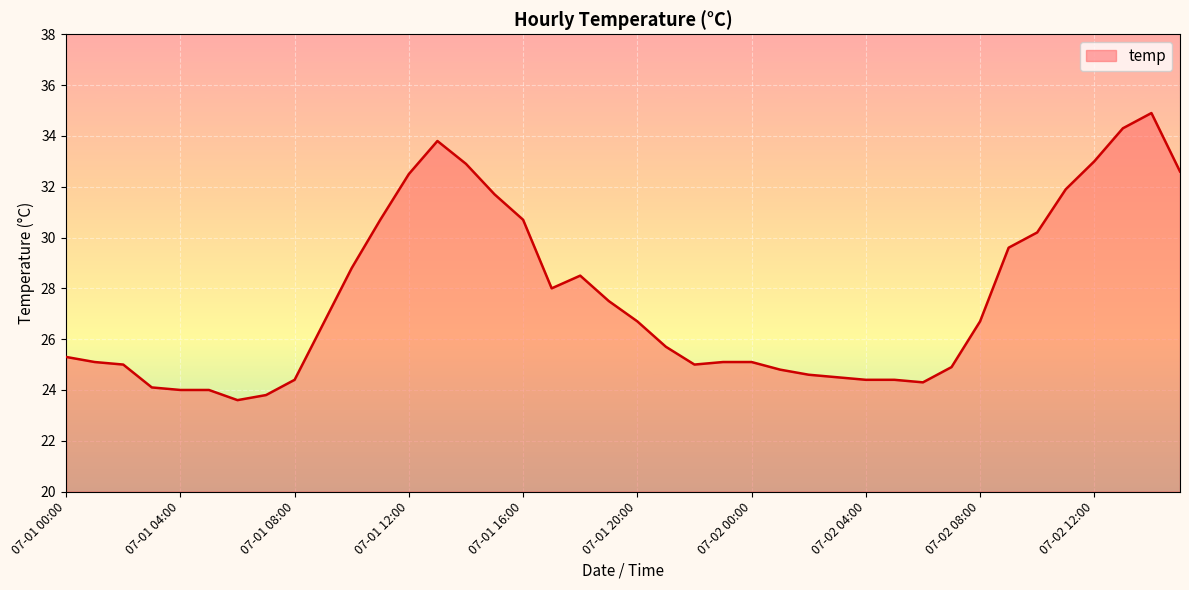

What is the difference between the second highest and second lowest values?

10.5